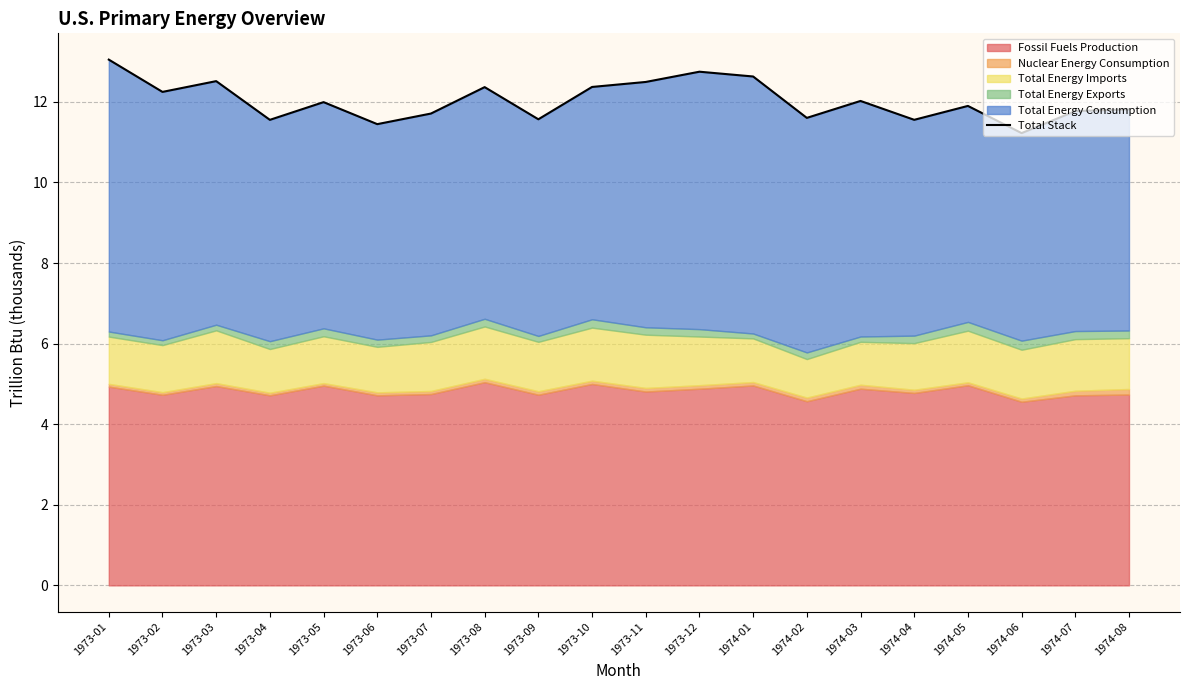

True or false: there are more than 0 points higher than both neighbors.

True